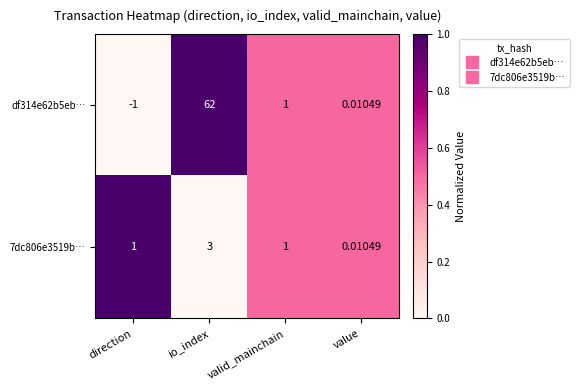

At how many categories does at least one series exceed 0?

4